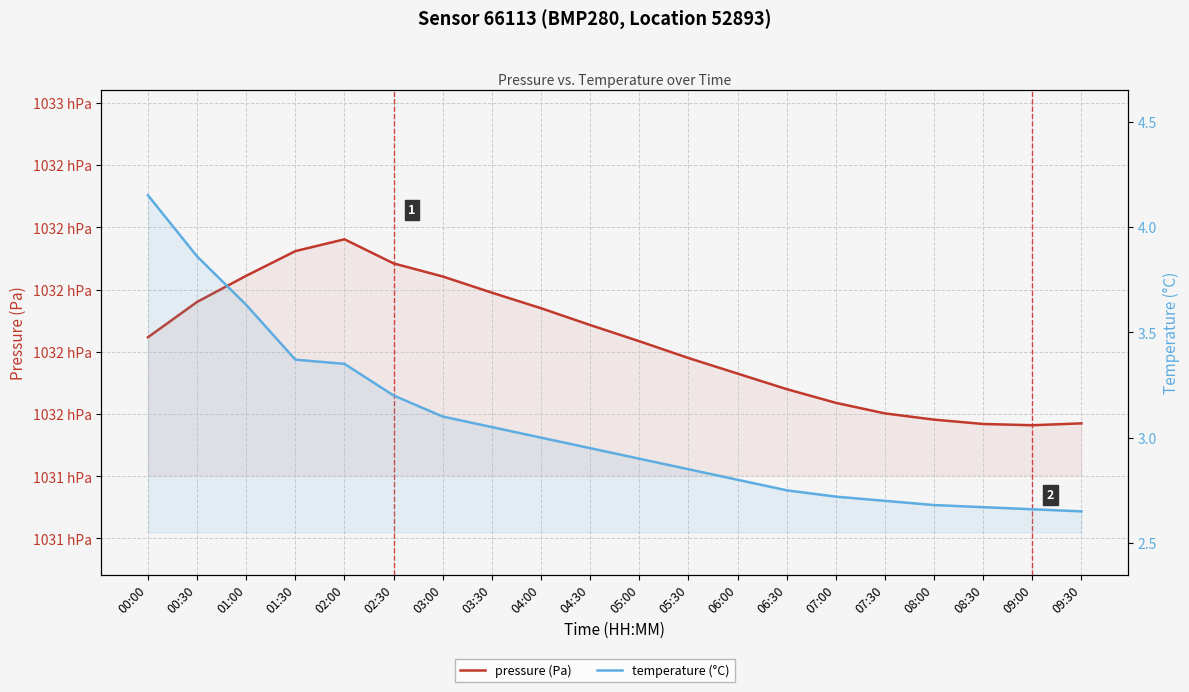

Reading left to right, list all the values displayed in this chart.

pressure (Pa): 103180.8	103195.0	103205.5	103215.4	103220.2	103210.5	103205.2	103198.8	103192.5	103185.8	103179.2	103172.5	103166.2	103160.0	103154.5	103150.2	103147.8	103146.0	103145.5	103146.2
temperature (°C): 4.2	3.9	3.6	3.4	3.4	3.2	3.1	3.0	3.0	3.0	2.9	2.9	2.8	2.8	2.7	2.7	2.7	2.7	2.7	2.6